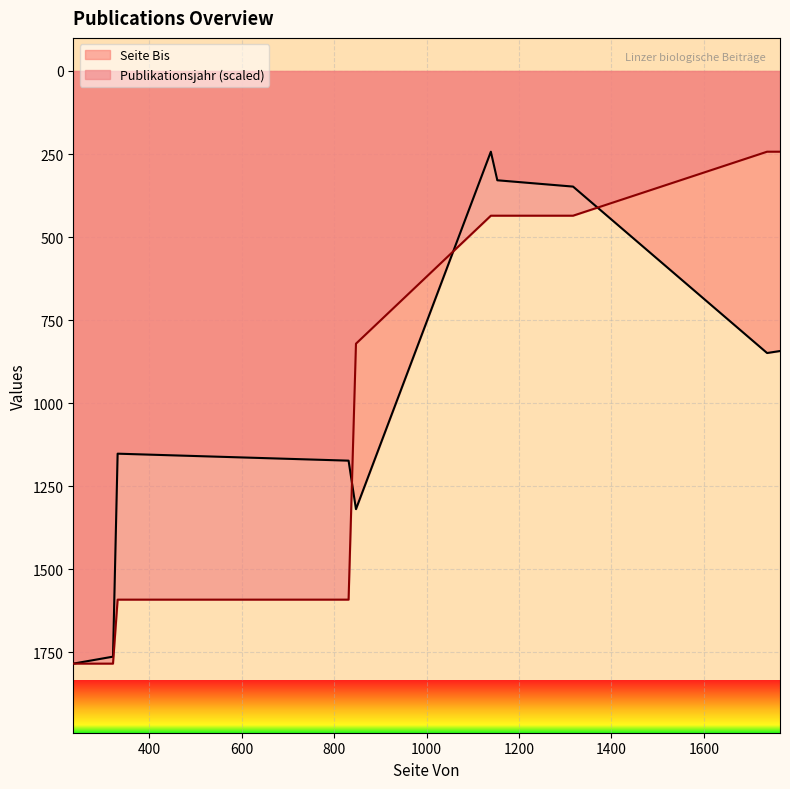

At how many categories does at least one series exceed 1583?

4